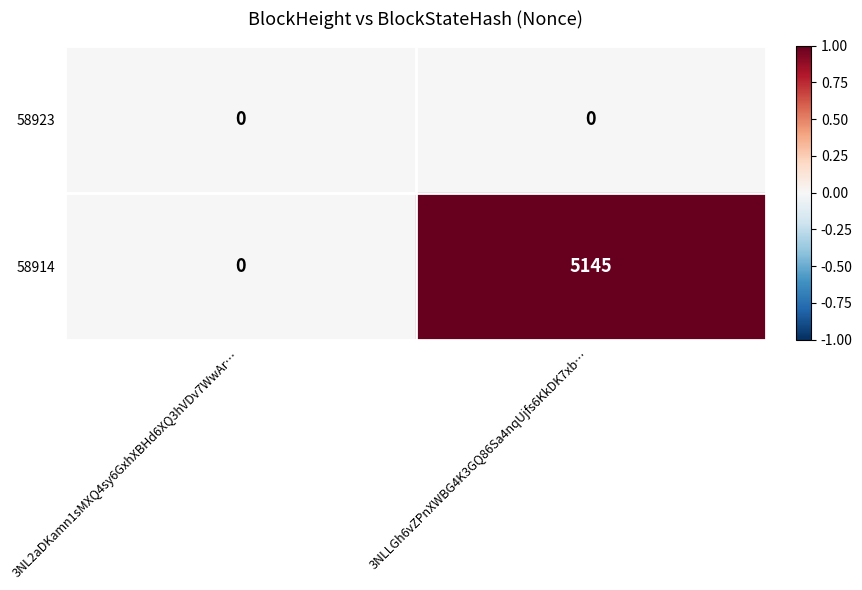

What is the maximum value for 58914?

5145